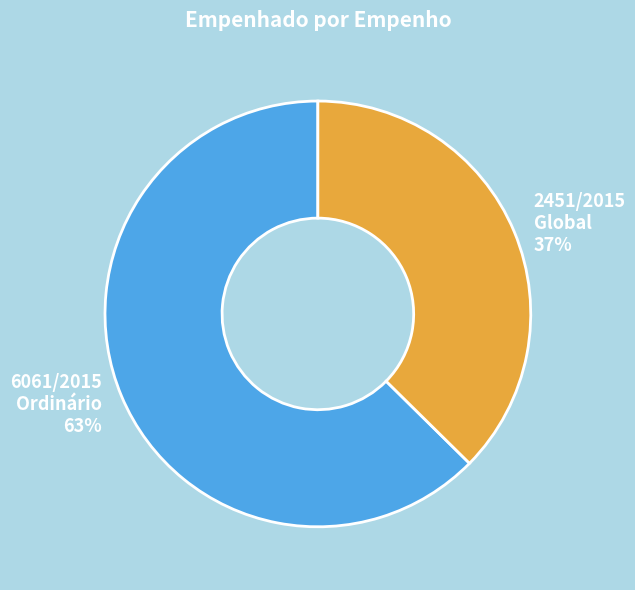

What is the ratio of the value at 6061/2015 Ordinário to the value at 2451/2015 Global?

1.7